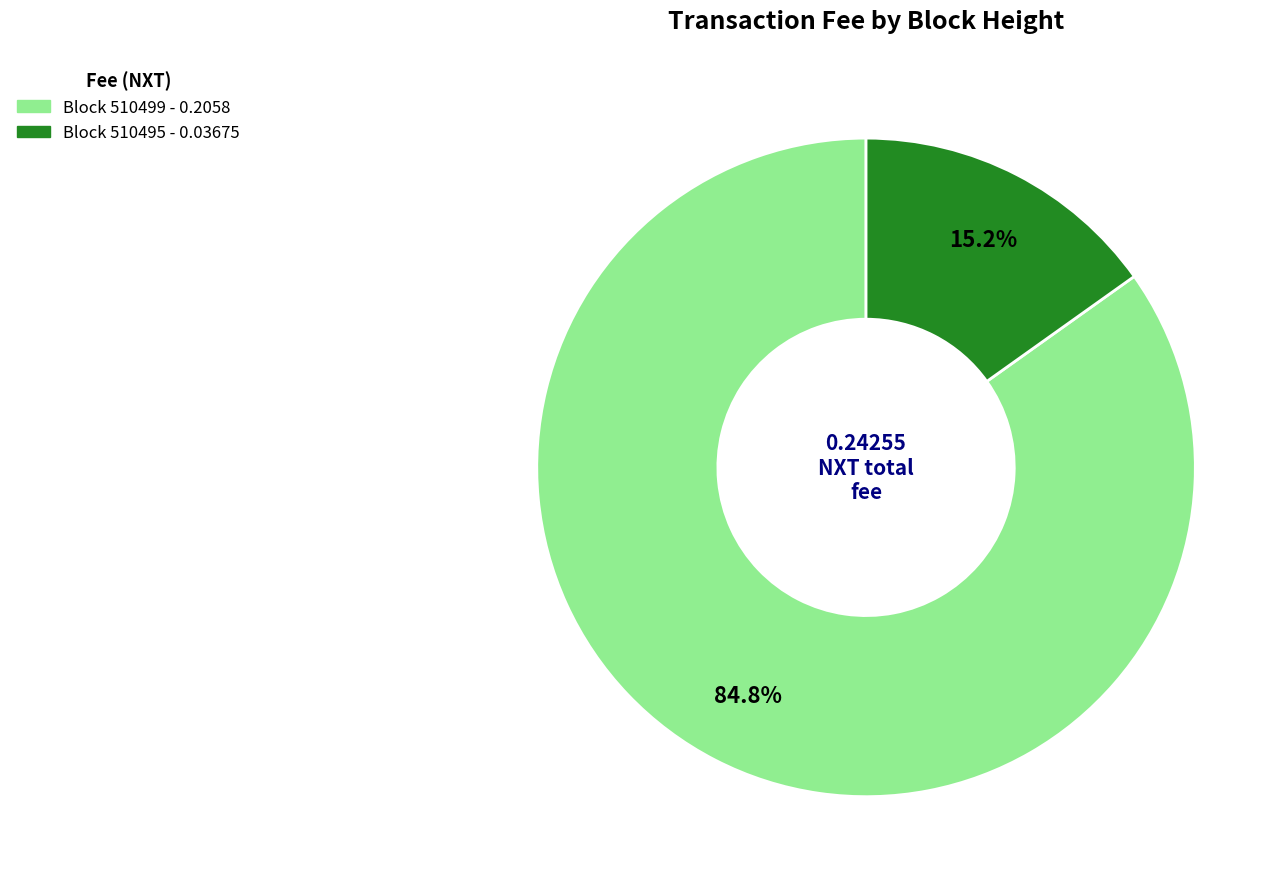

Does any single category account for the majority?

Yes